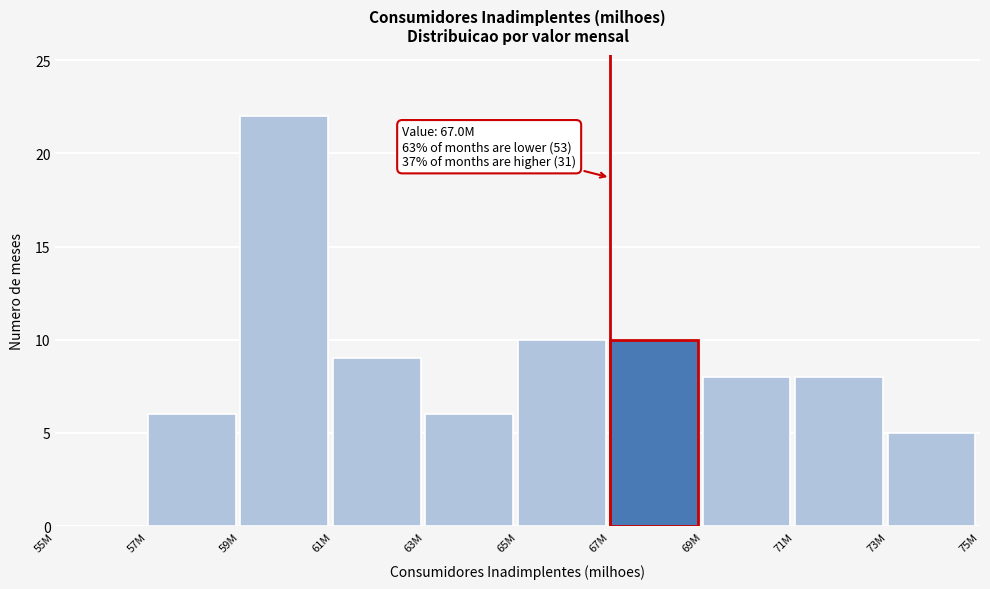

Reading left to right, transcribe all the data shown in this chart.

55M=0	57M=6	59M=22	61M=9	63M=6	65M=10	67M=10	69M=8	71M=8	73M=5